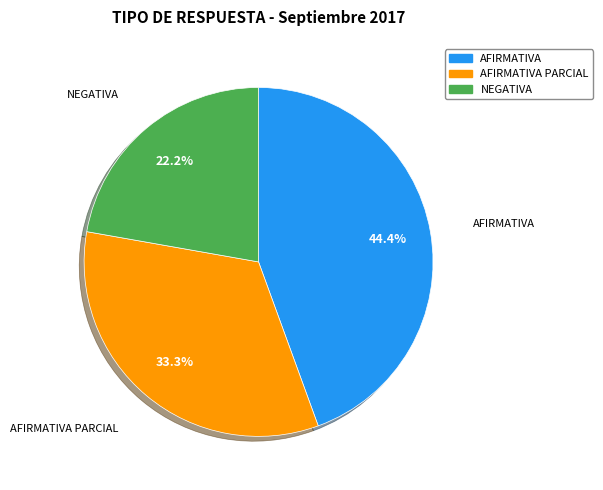

Does any single category account for the majority?

No